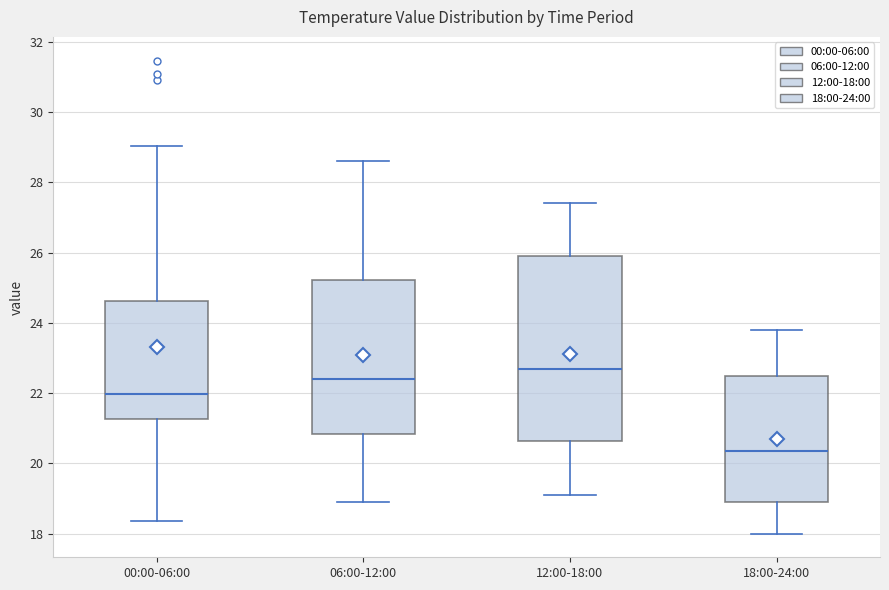

Comparing the boxes themselves (not the whiskers), which one is the tallest?

12:00-18:00